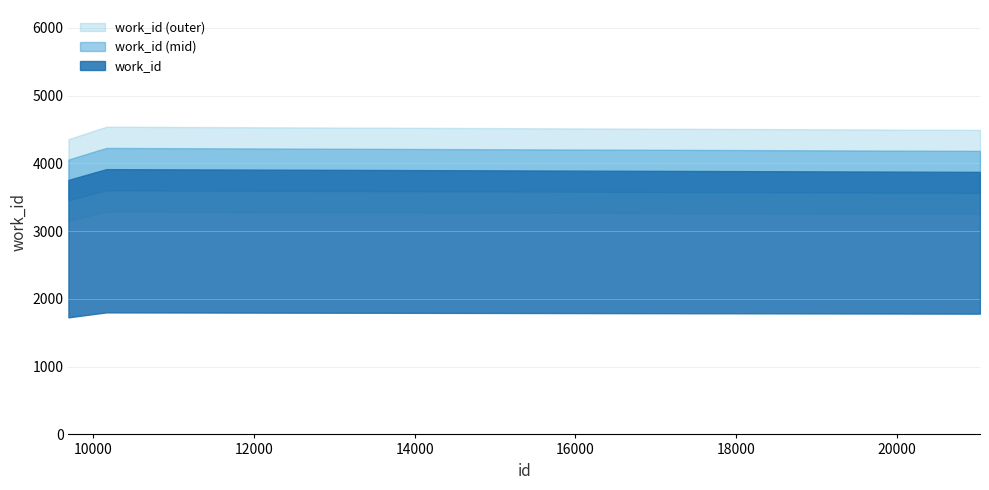

The value at 10042 is 1483. True or false?

False